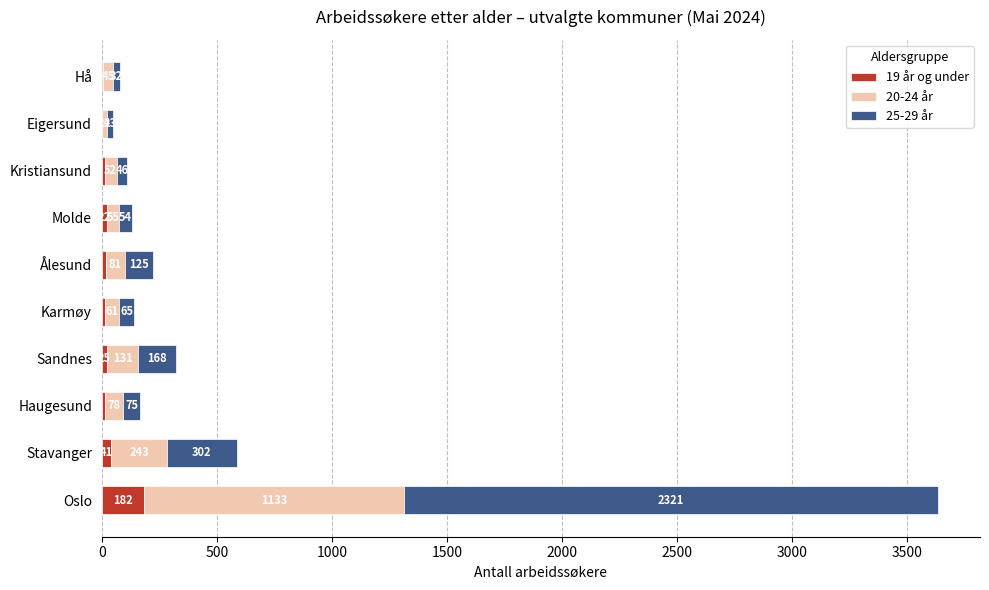

What is the maximum value for 19 år og under?

182